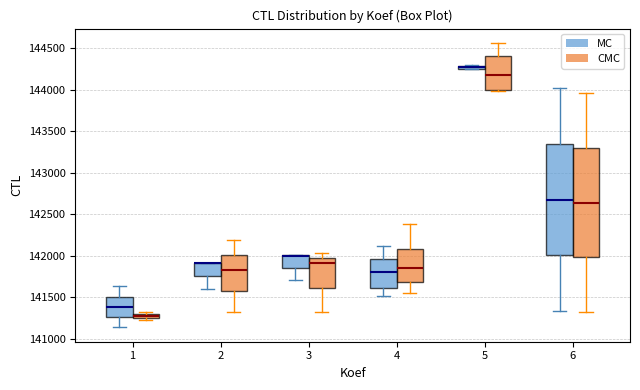

Where is the upper edge of the box for 3 (MC) on the y-axis? The values are not printed on the chart, so give them approximately, as read against the axis.

142000